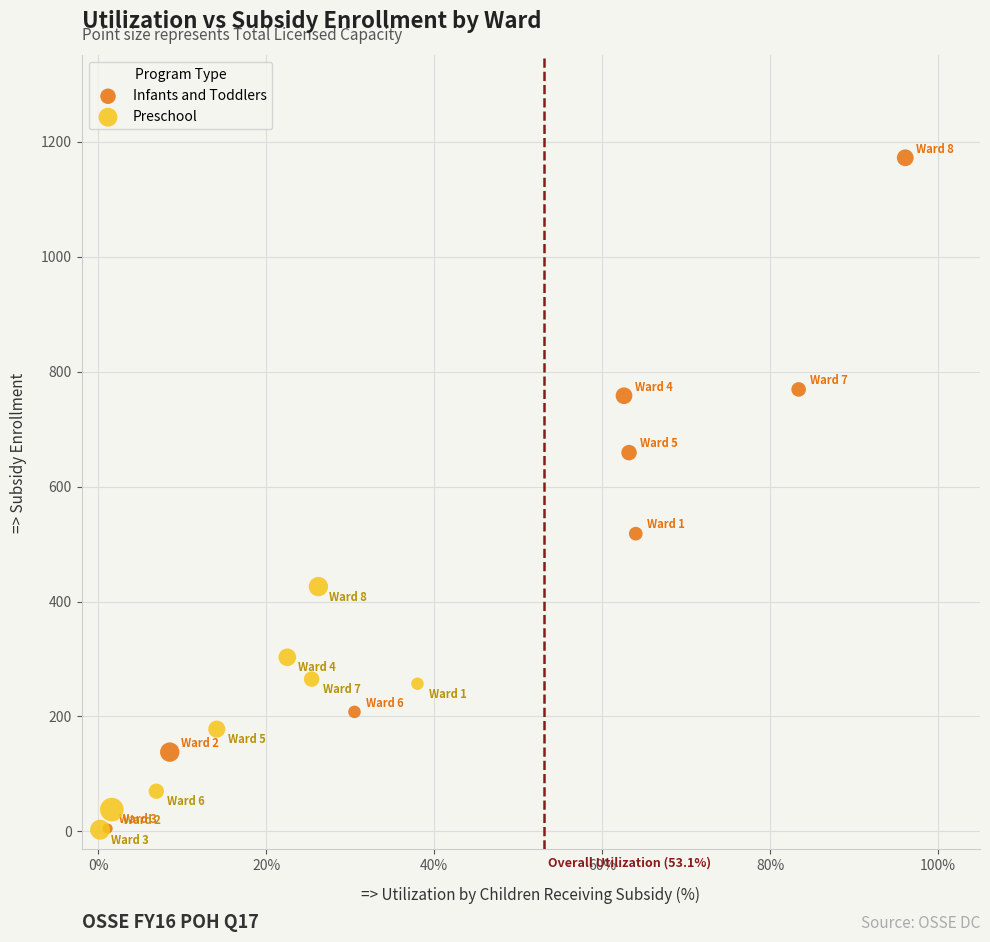

Which series has the largest Y range (max minus min)?

Infants and Toddlers